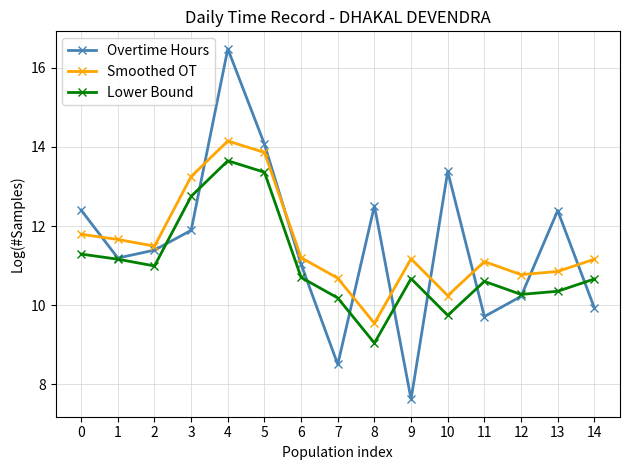

Count the number of categories in the chart.

15